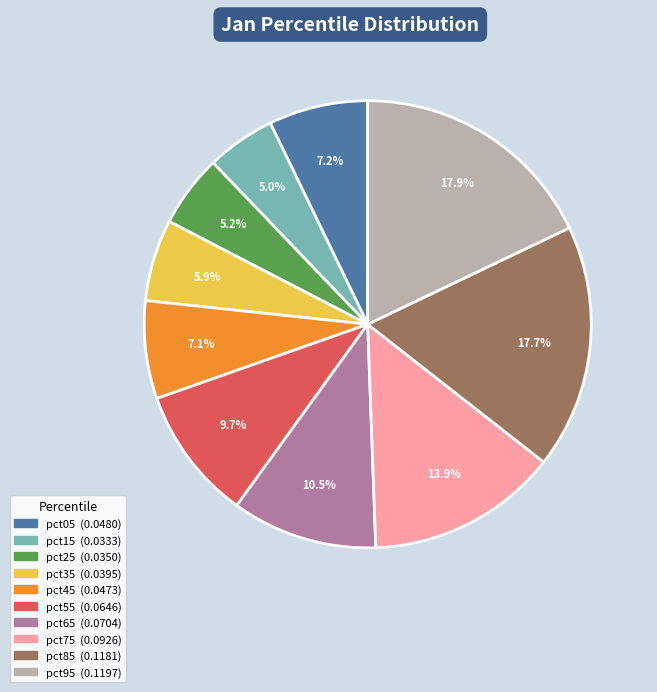

To the nearest percent, what percentage of the pie is pct15?

5%